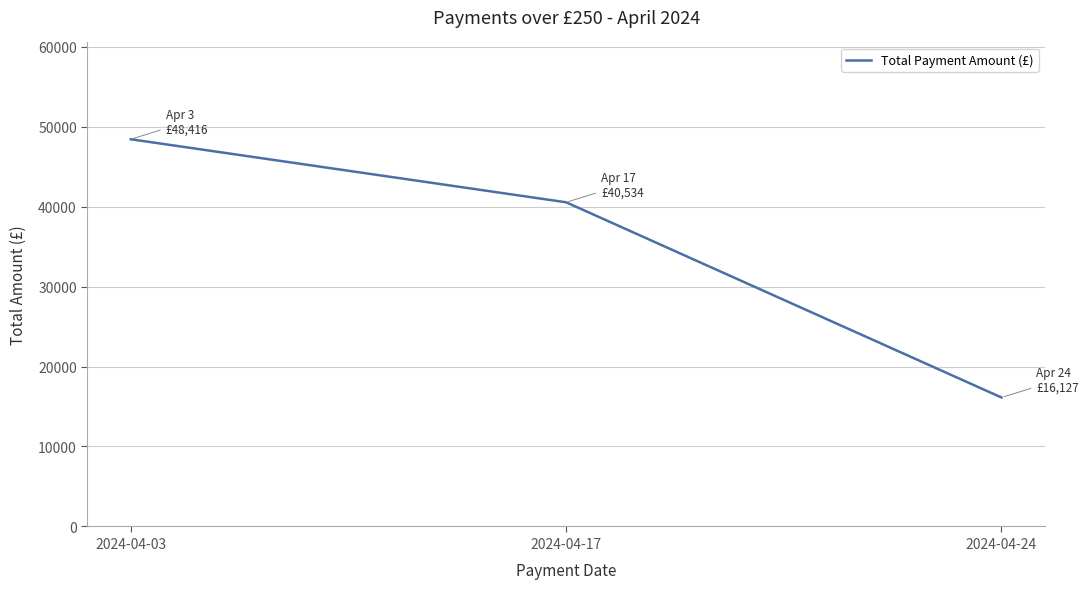

Read the value at 2024-04-03.

48416.3